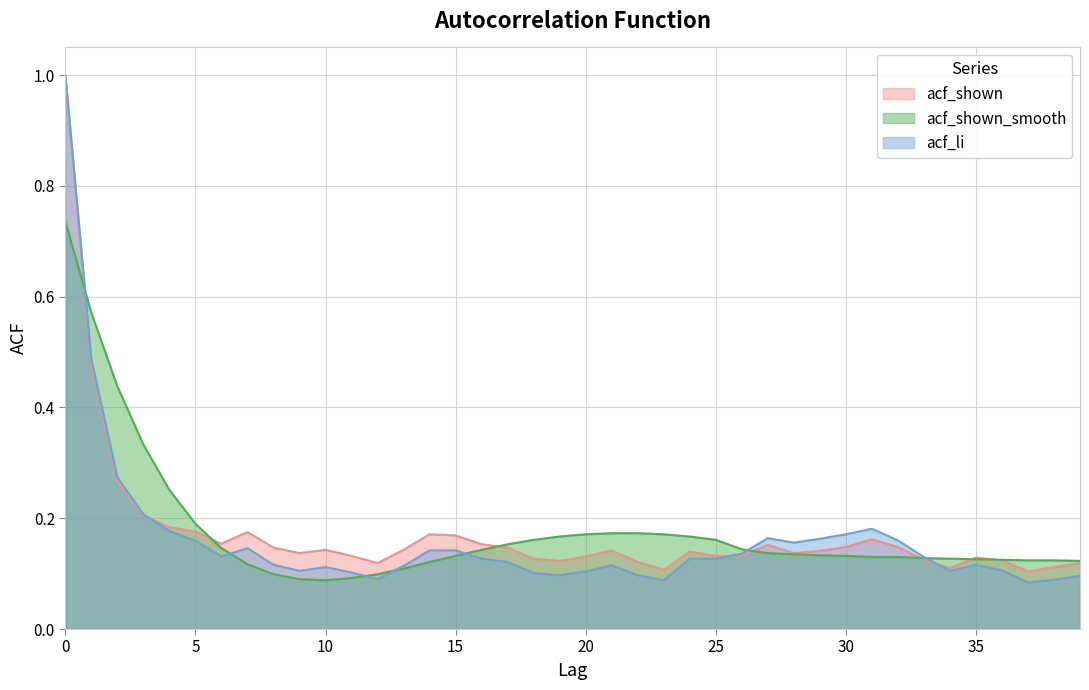

Rank the series at 37 from highest to lowest value.

acf_shown_smooth, acf_shown, acf_li